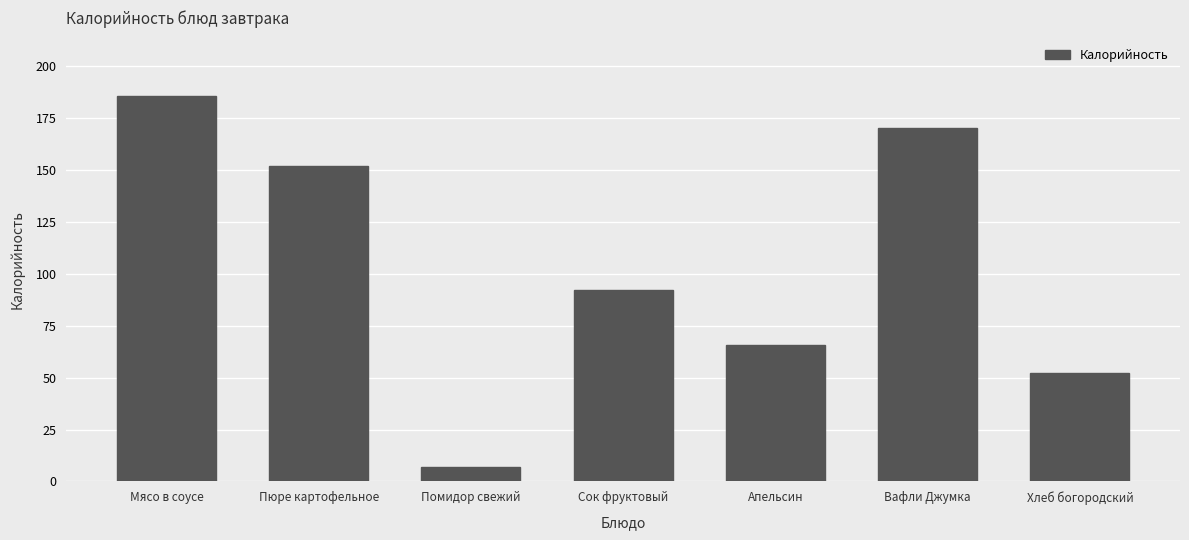

What is the change in value from Помидор свежий to Апельсин?

+58.8